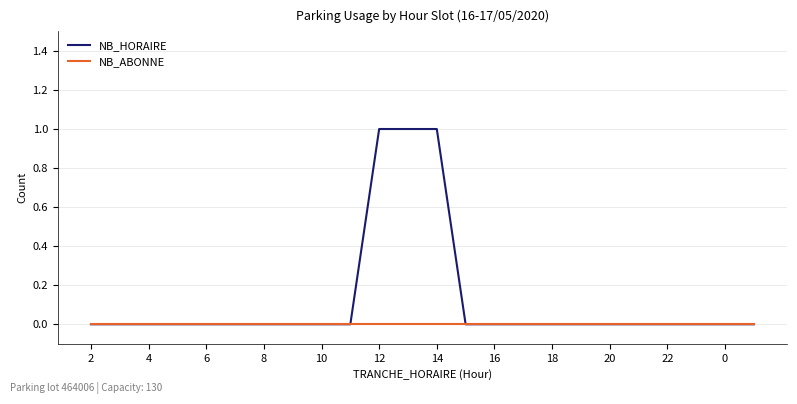

What is the highest value of the NB_HORAIRE series?

1